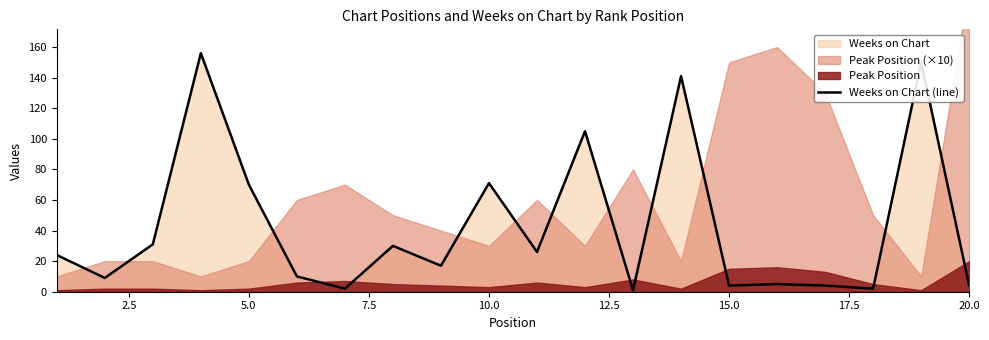

What is the sum of all values?

862